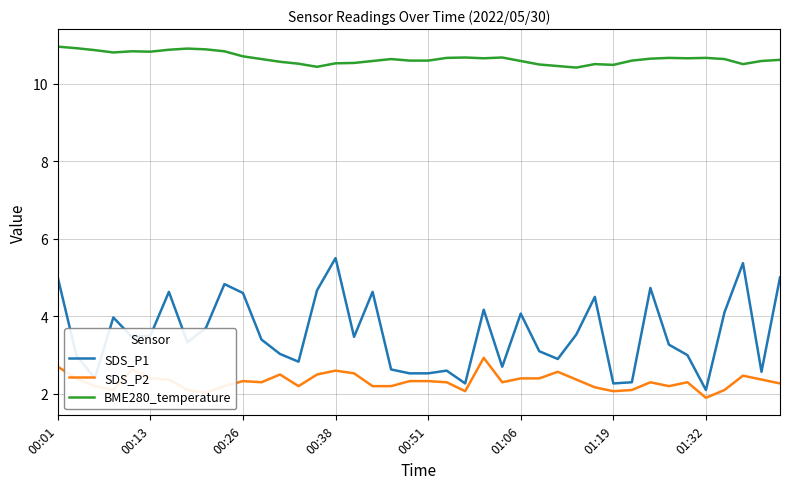

Rank the series by their maximum value, from highest to lowest.

BME280_temperature, SDS_P1, SDS_P2